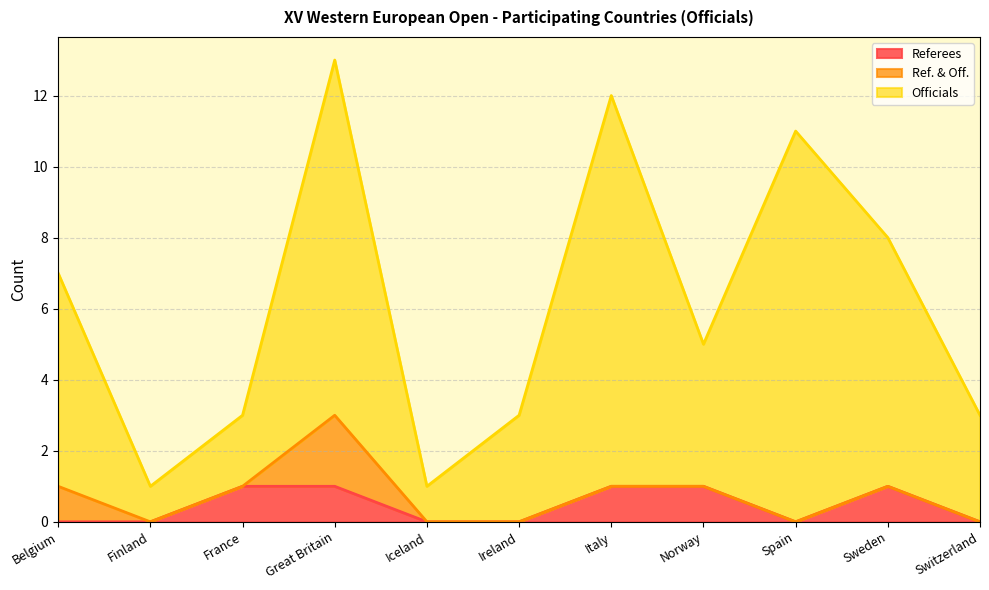

How many interior local valleys does the Officials series have?

3